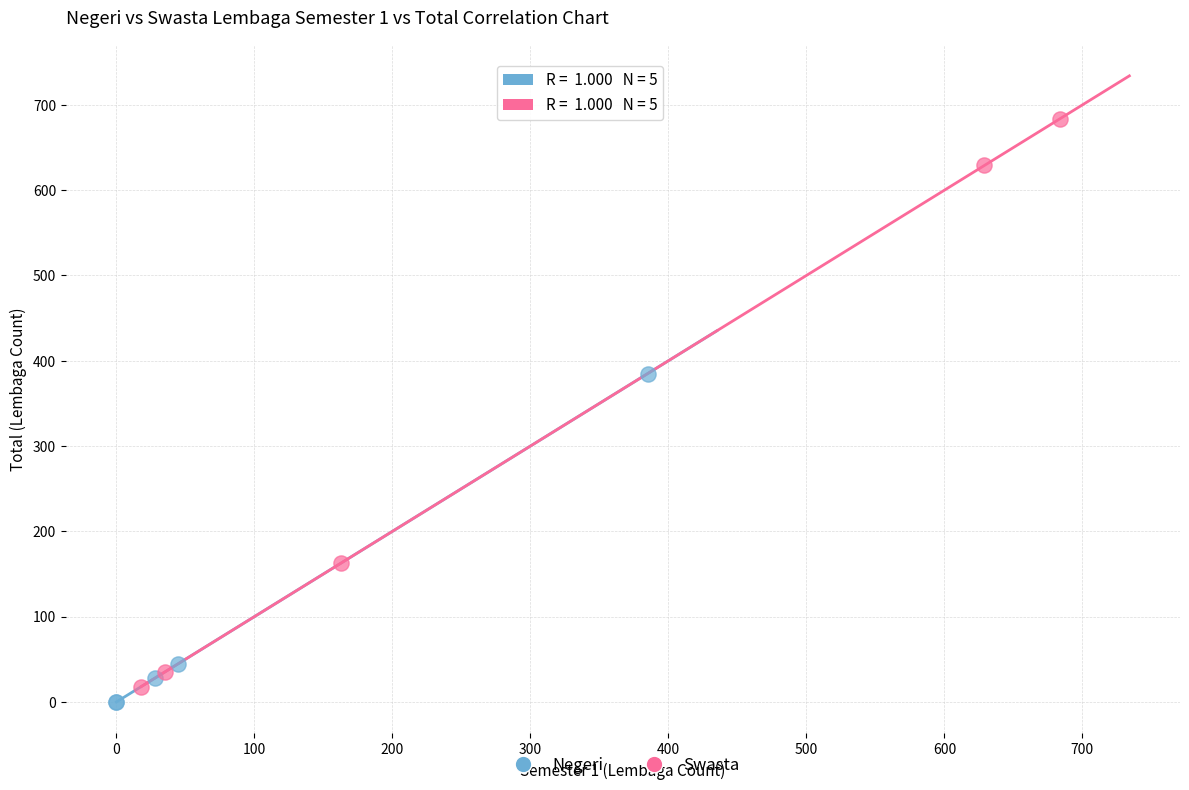

Which series reaches the maximum Y coordinate?

Swasta